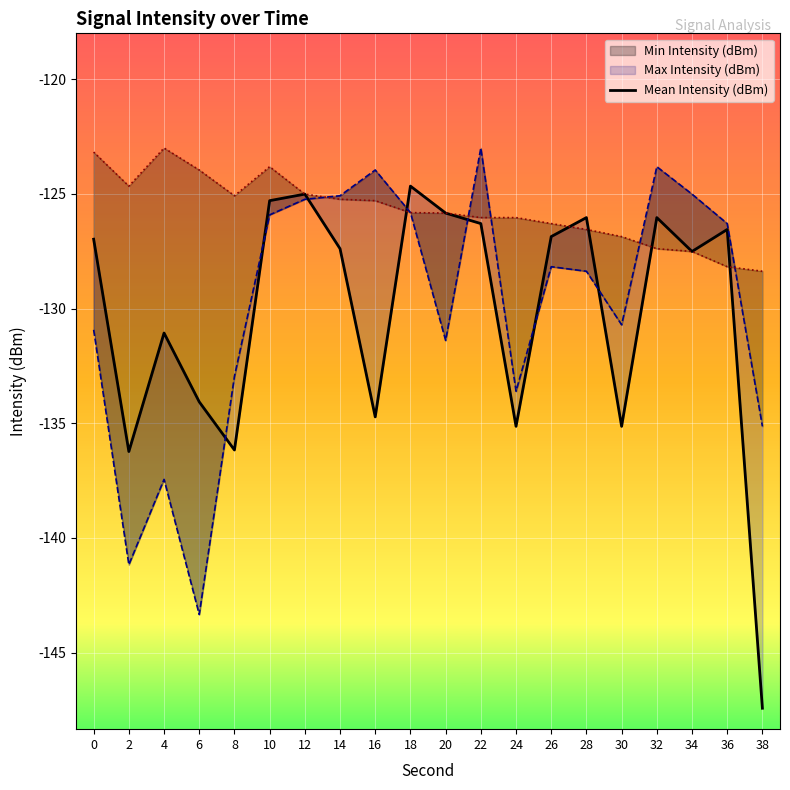

Rank the categories by value from lowest to highest.

38, 2, 8, 30, 24, 16, 6, 4, 34, 14, 0, 26, 36, 22, 32, 28, 20, 10, 12, 18